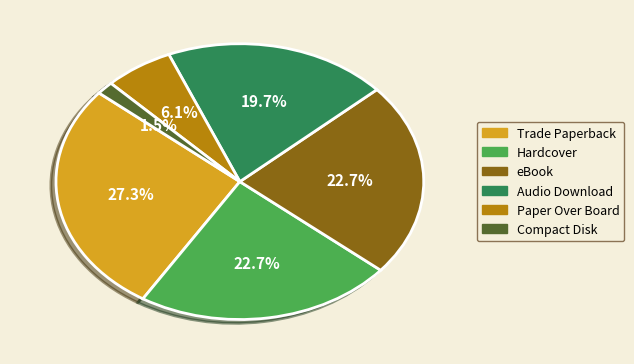

The Hardcover slice represents 31% of the pie. True or false?

False